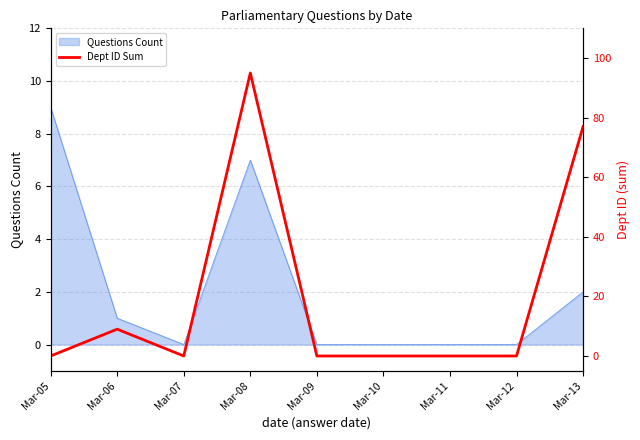

Which label corresponds to the largest value in the chart?

Mar-08